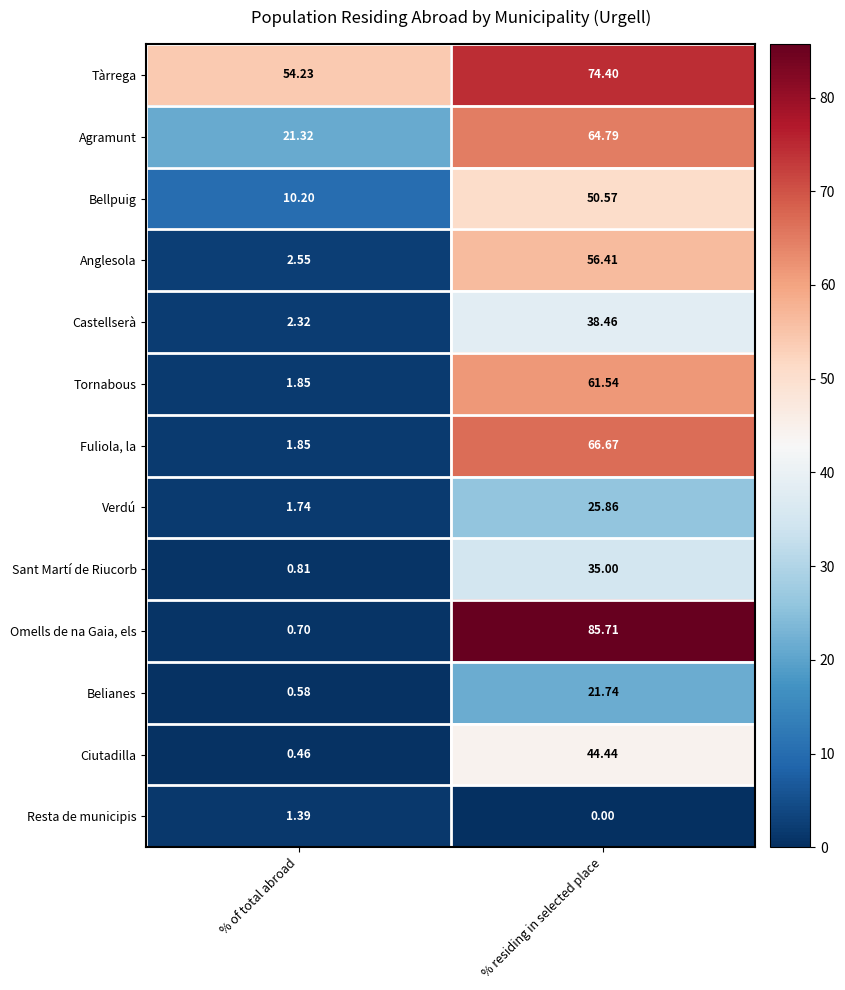

Rank the series by their maximum value, from lowest to highest.

Resta de municipis, Belianes, Verdú, Sant Martí de Riucorb, Castellserà, Ciutadilla, Bellpuig, Anglesola, Tornabous, Agramunt, Fuliola, la, Tàrrega, Omells de na Gaia, els